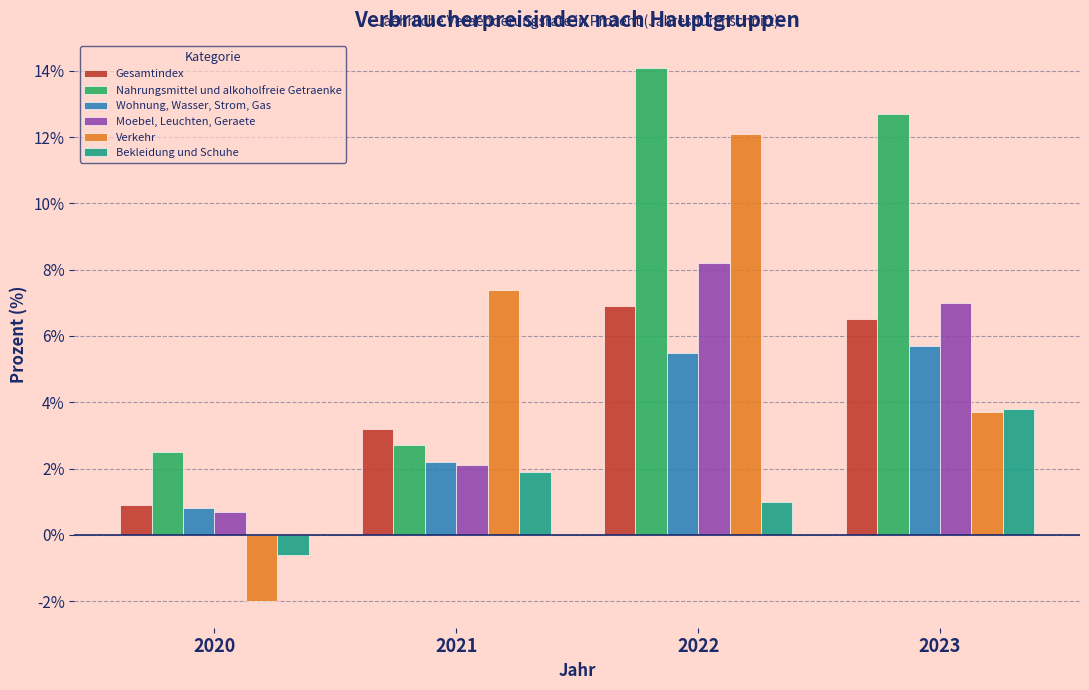

How many values in the Verkehr series are below 7?

2